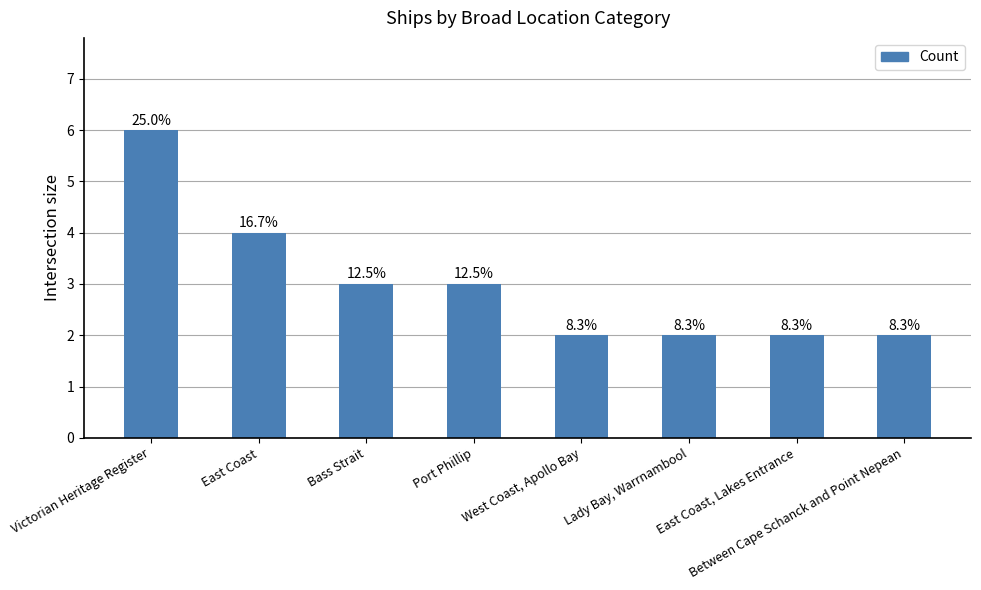

Count the values in the range 2 to 4.

7